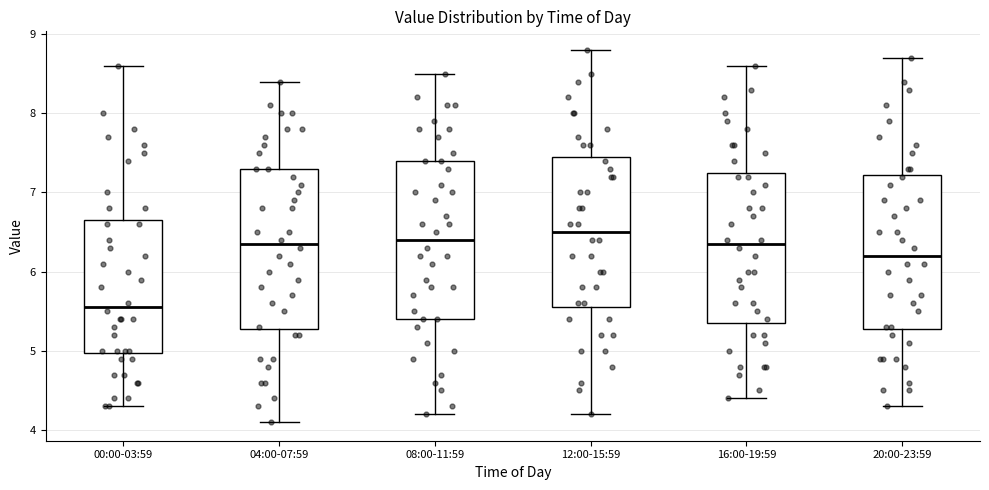

Where does the upper whisker of the box for 16:00-19:59 end on the y-axis? The values are not printed on the chart, so give them approximately, as read against the axis.

8.6